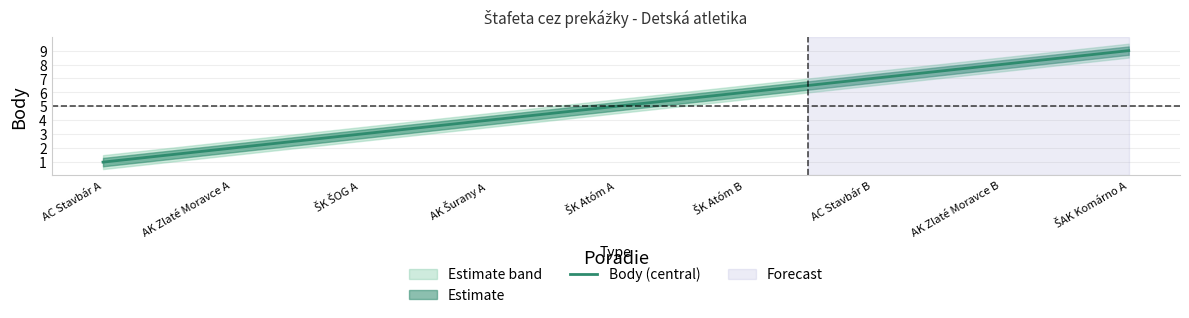

The value at ŠK ŠOG A is 3. True or false?

True